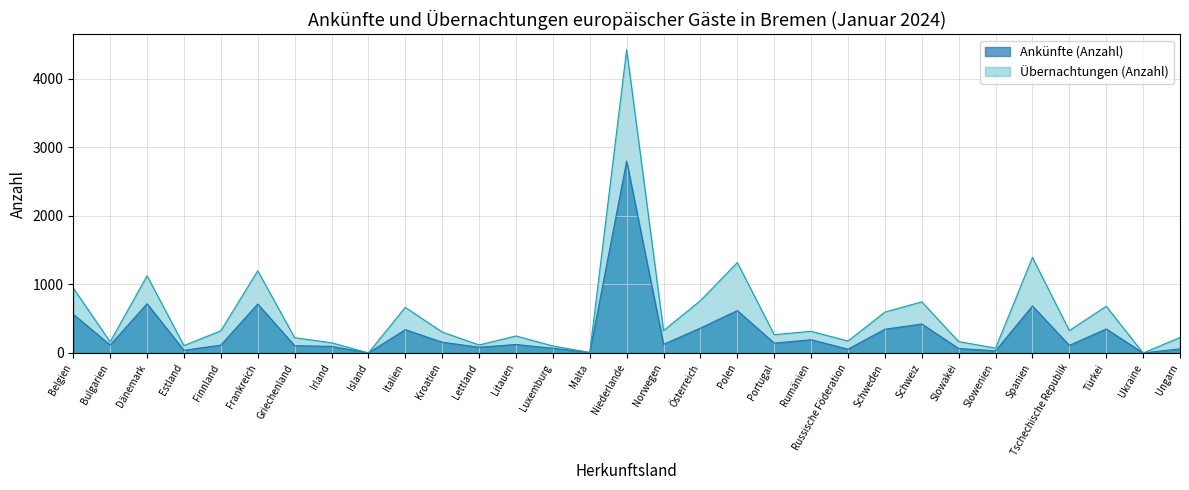

True or false: Ankünfte (Anzahl) has more than 0 points higher than both neighbors.

True